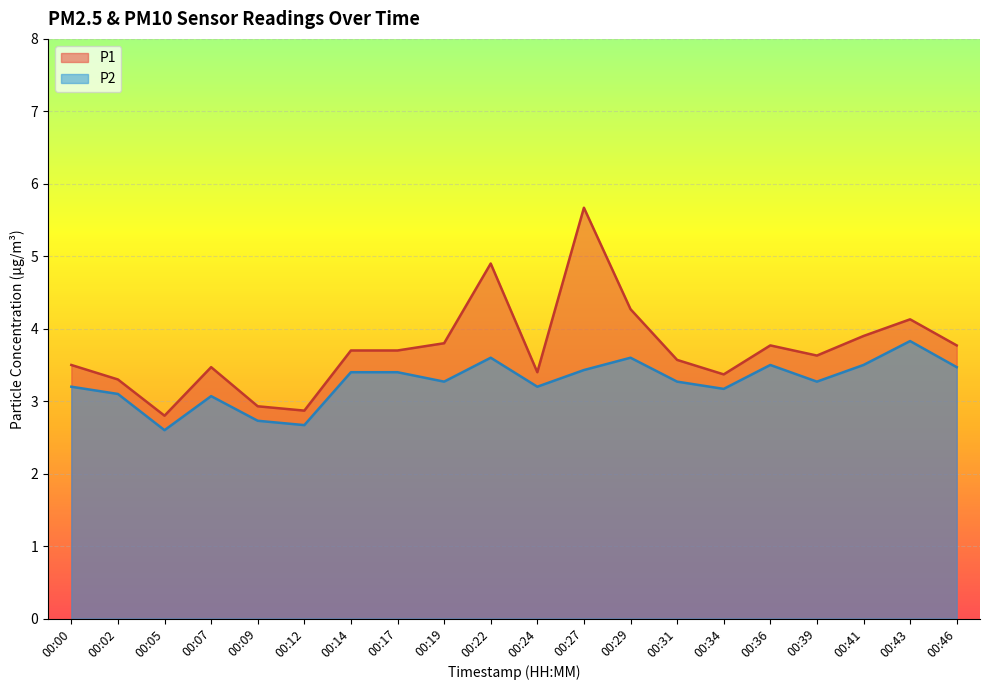

Reading left to right, transcribe all the data shown in this chart.

P1: 00:00=3.5	00:02=3.3	00:05=2.8	00:07=3.5	00:09=2.9	00:12=2.9	00:14=3.7	00:17=3.7	00:19=3.8	00:22=4.9	00:24=3.4	00:27=5.7	00:29=4.3	00:31=3.6	00:34=3.4	00:36=3.8	00:39=3.6	00:41=3.9	00:43=4.1	00:46=3.8
P2: 00:00=3.2	00:02=3.1	00:05=2.6	00:07=3.1	00:09=2.7	00:12=2.7	00:14=3.4	00:17=3.4	00:19=3.3	00:22=3.6	00:24=3.2	00:27=3.4	00:29=3.6	00:31=3.3	00:34=3.2	00:36=3.5	00:39=3.3	00:41=3.5	00:43=3.8	00:46=3.5